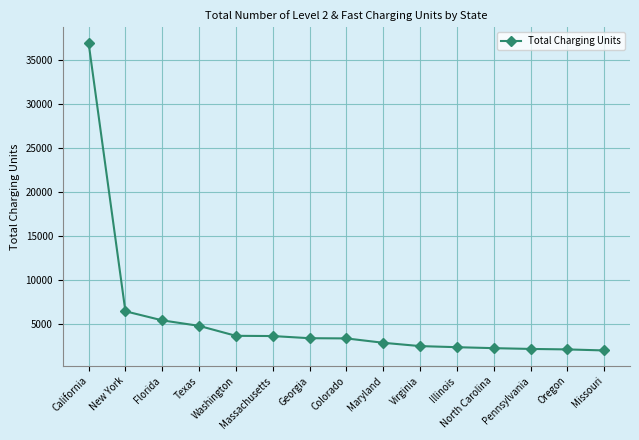

How many data points does each series have?

15